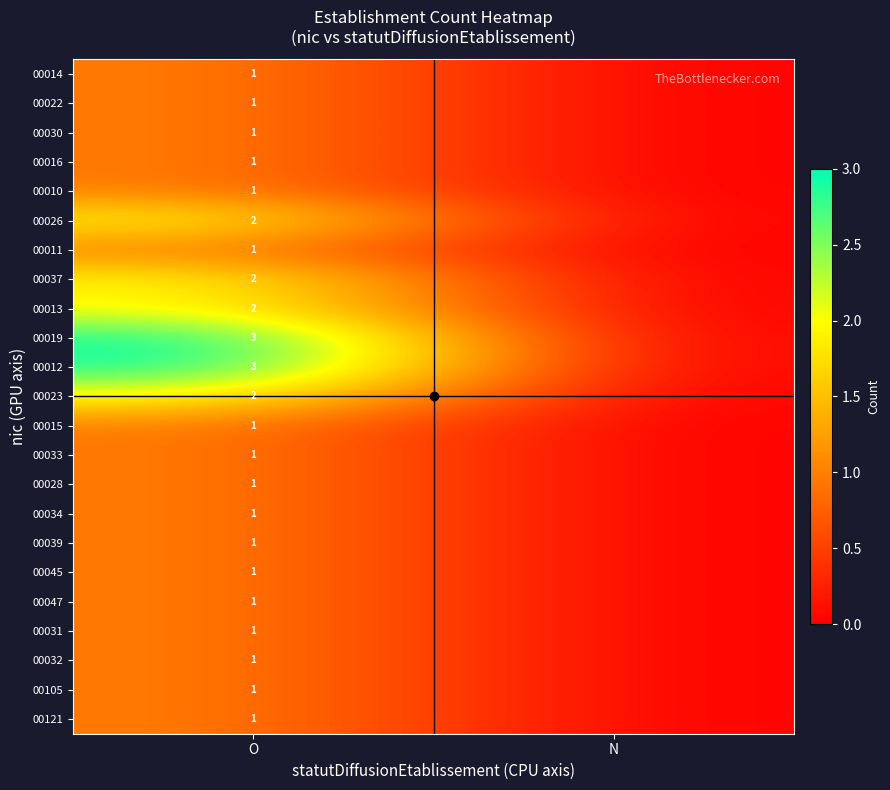

How many values in 00039 are above zero?

1